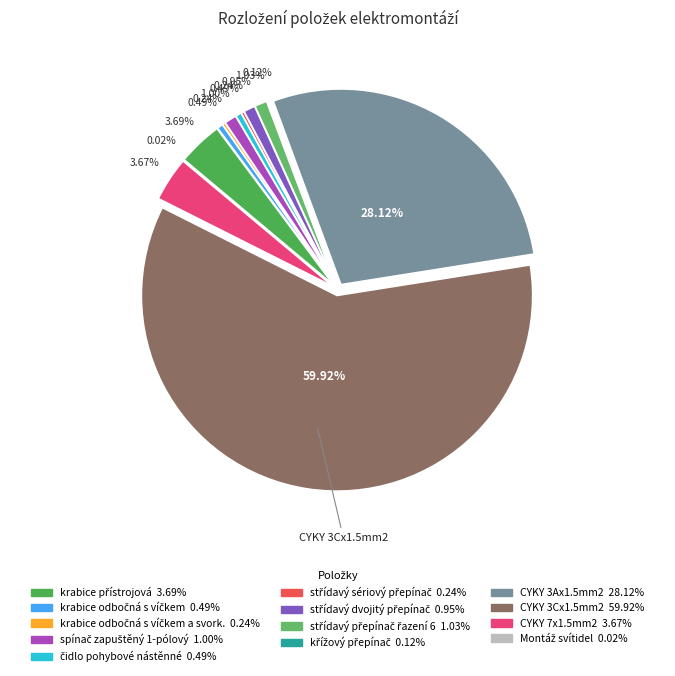

Which slice is the smallest?

Montáž svítidel